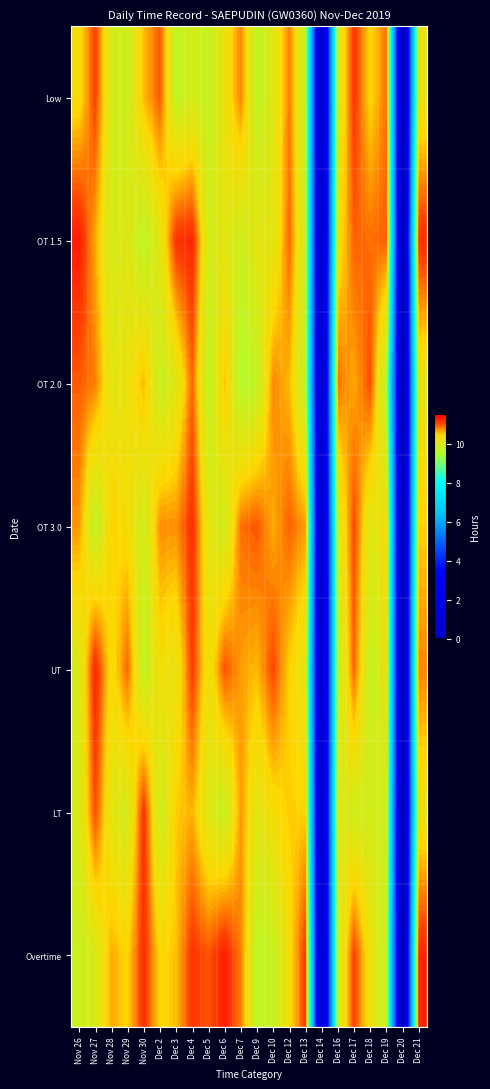

Between Dec 5 and Dec 10, which is larger?

Dec 10